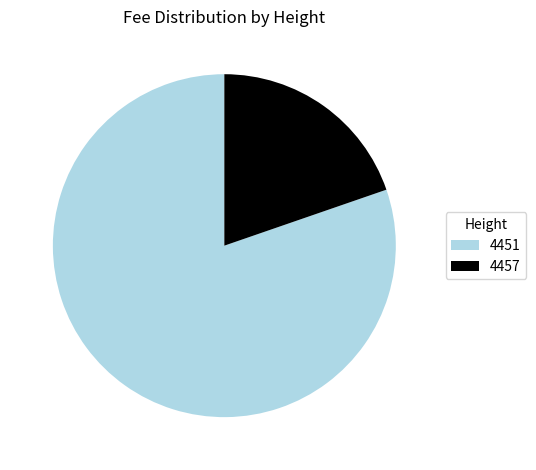

Do 4451 and 4457 together represent more than half of the pie?

Yes